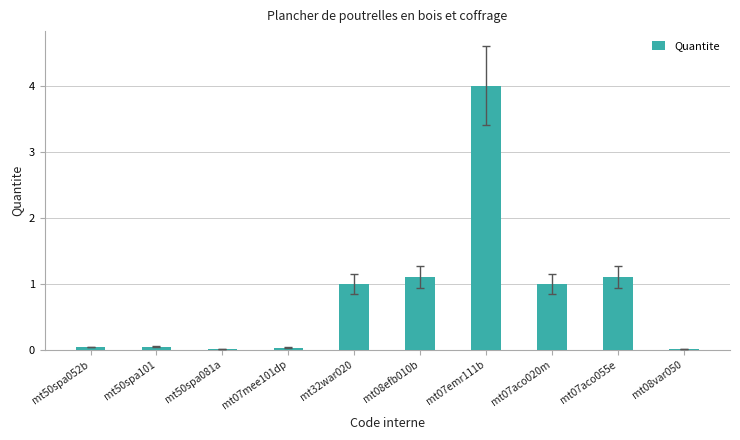

True or false: the data shows 0.0 at mt08var050.

True